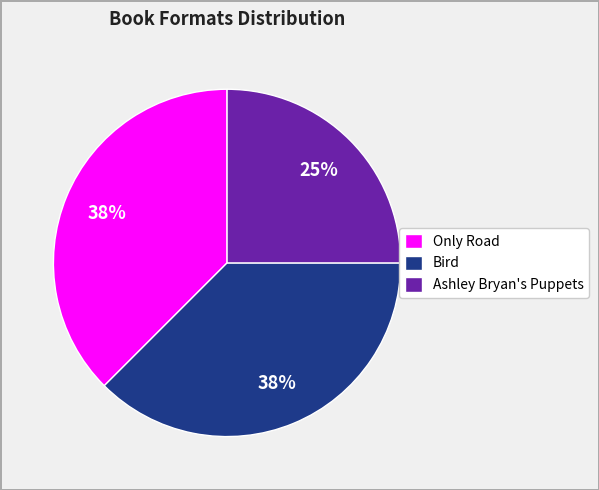

Approximately how many times larger is the value at Only Road compared to Ashley Bryan's Puppets?

1.5